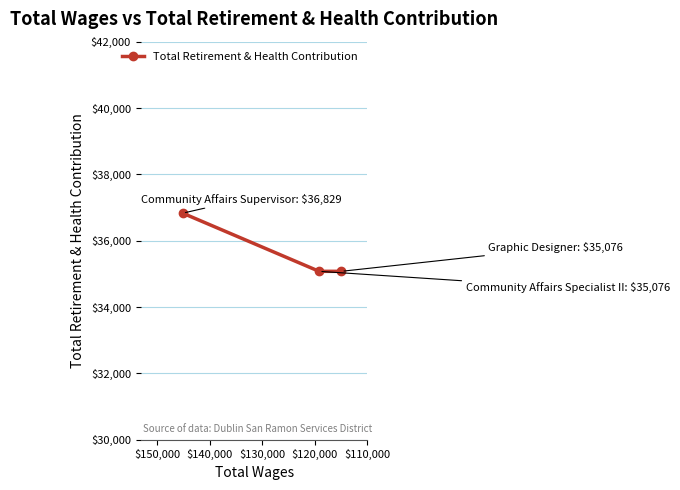

What is the maximum value shown in the chart?

36829